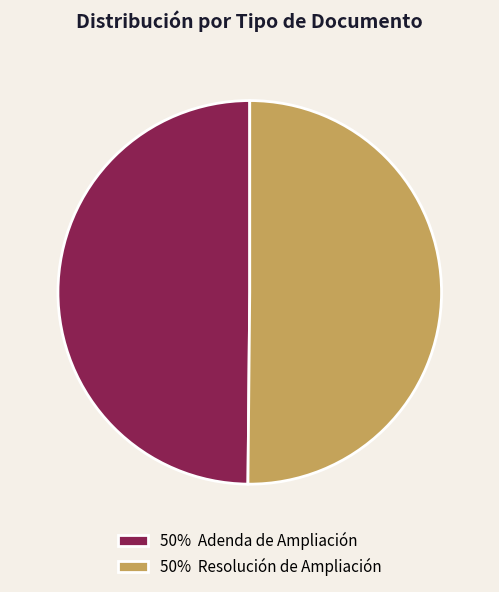

Approximately how many times larger is the value at 50% Adenda de Ampliación compared to 50% Resolución de Ampliación?

1.0